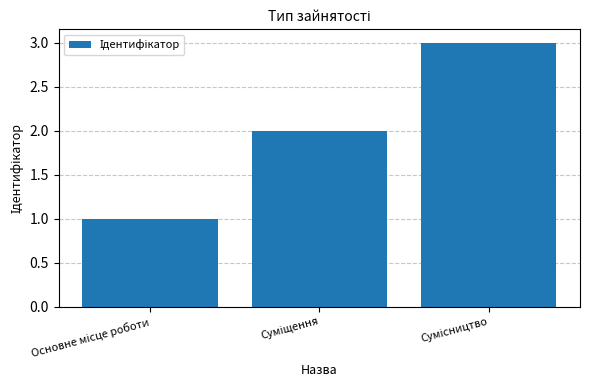

What is the sum of all values?

6